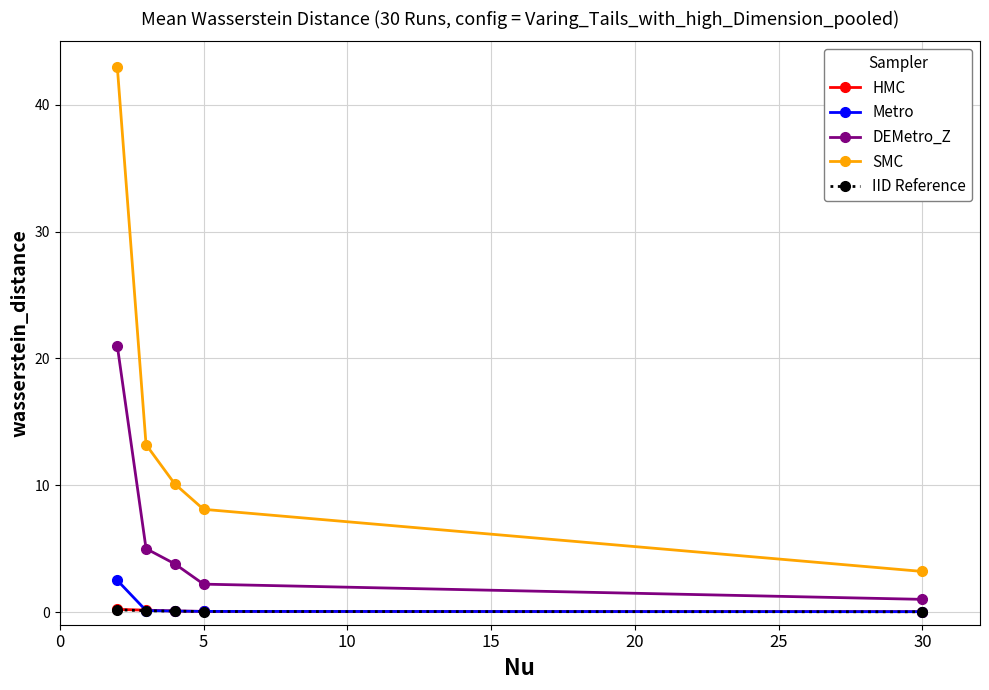

Which series has the largest range (max minus min)?

SMC